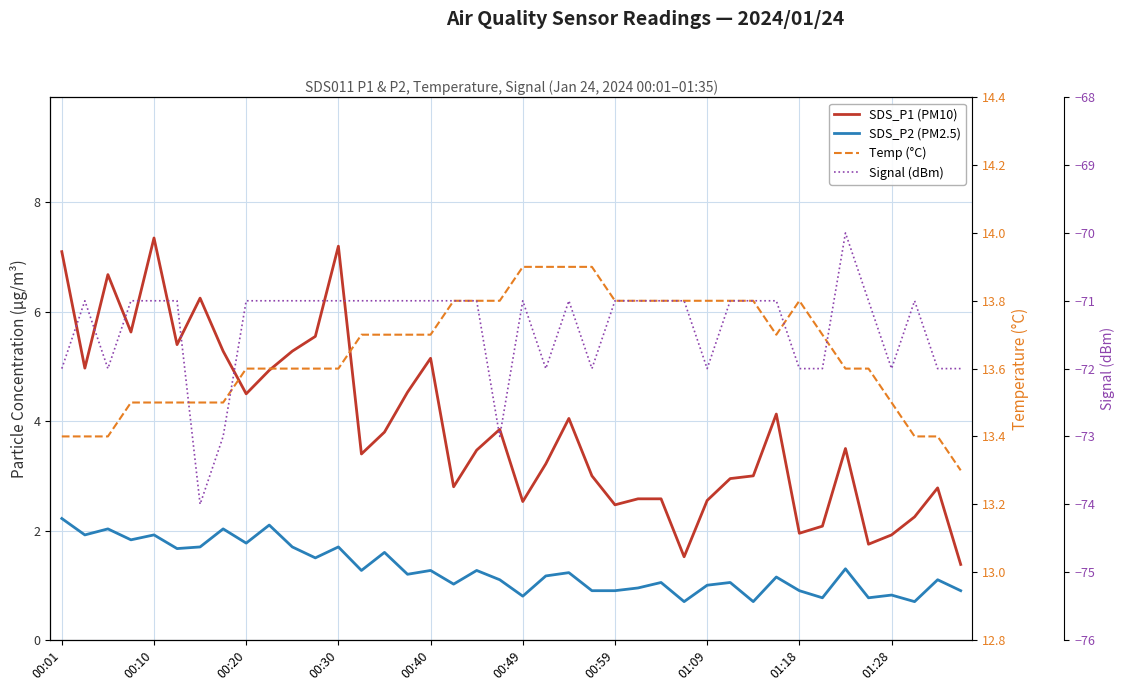

Between 00:30 and 10, which series saw the biggest shift?

SDS_P1 (PM10)